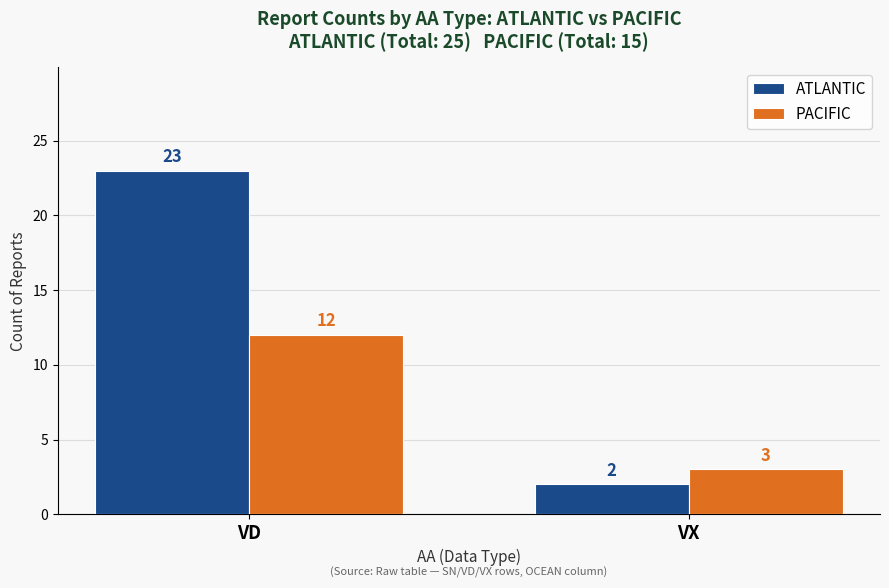

At how many categories does at least one series exceed 16?

1